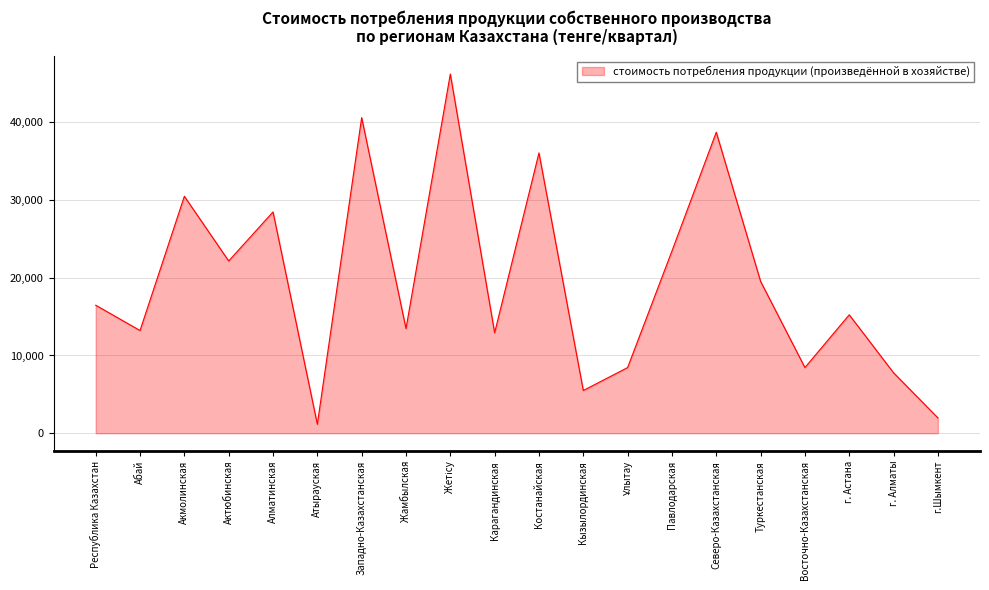

True or false: the data shows 9327 at г. Астана.

False